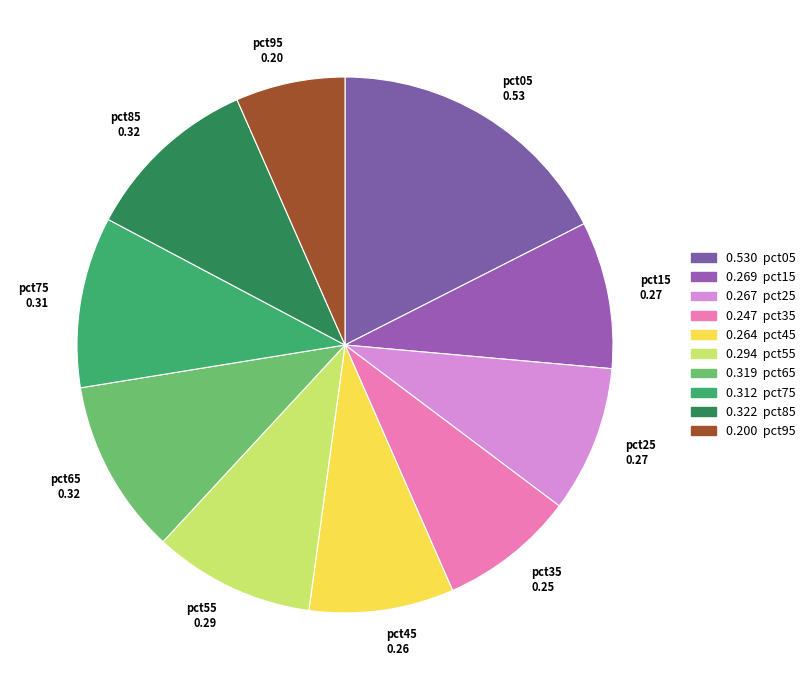

Combined, do pct65 and pct85 account for over 50%?

No